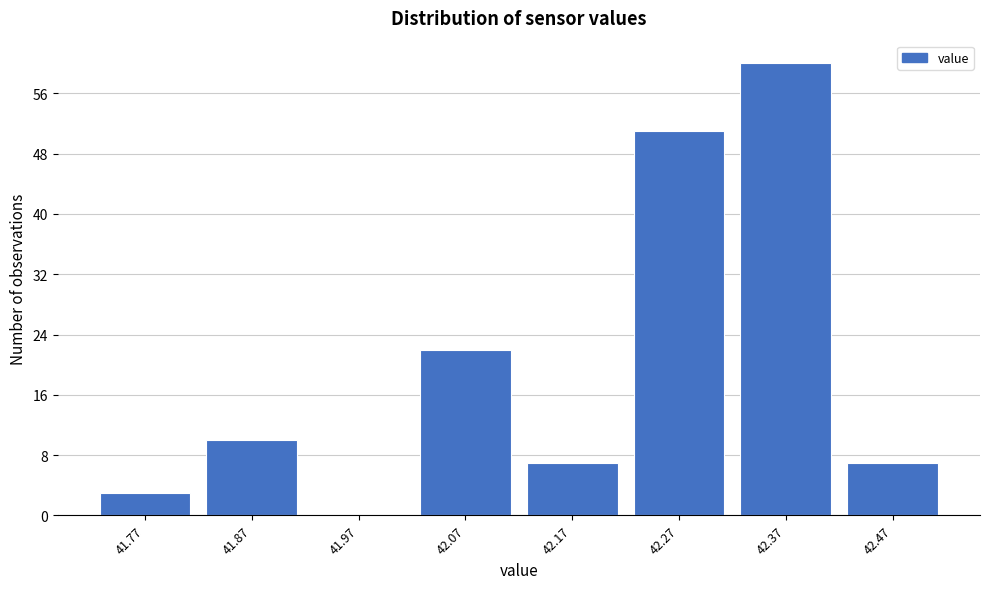

Reading left to right, what are all the values shown in this chart?

41.77=3	41.87=10	41.97=0	42.07=22	42.17=7	42.27=51	42.37=60	42.47=7